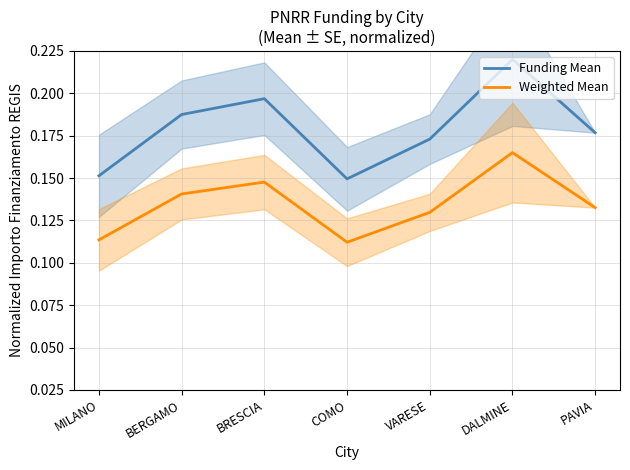

The value of Funding Mean at VARESE is 0.1. True or false?

False